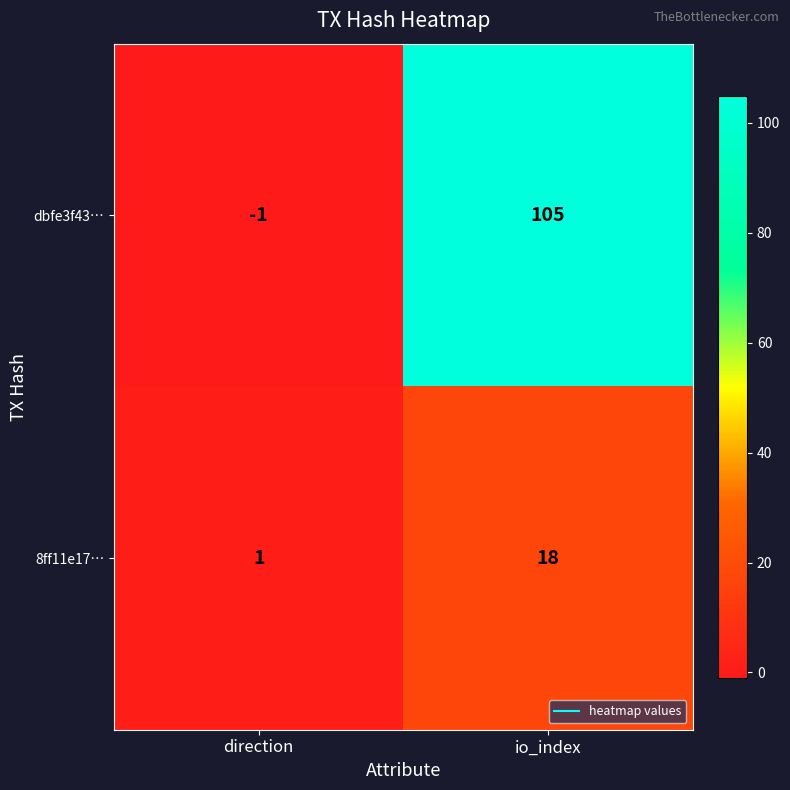

Reading left to right, transcribe all the data shown in this chart.

dbfe3f43…: -1	105
8ff11e17…: 1	18